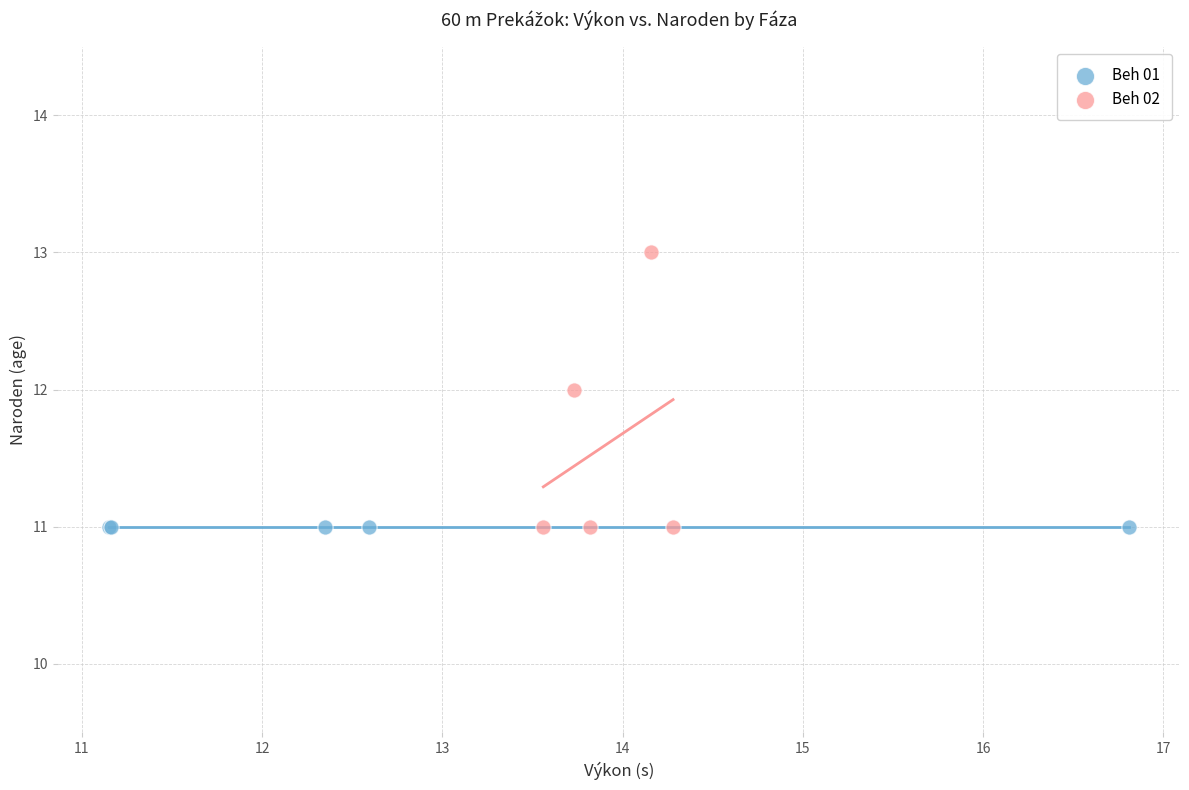

Which series contains the highest Y value?

Beh 02